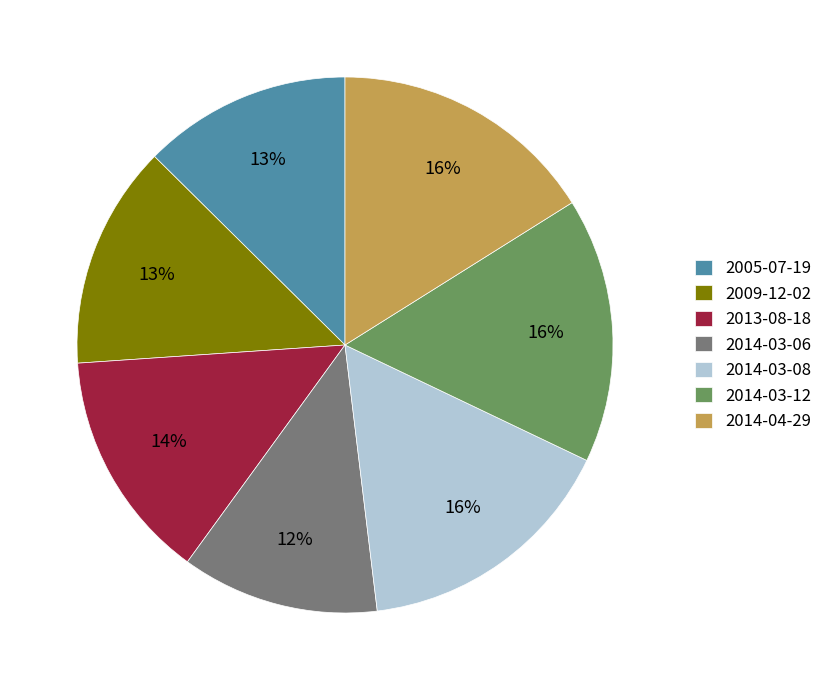

How many segments does this pie chart have?

7